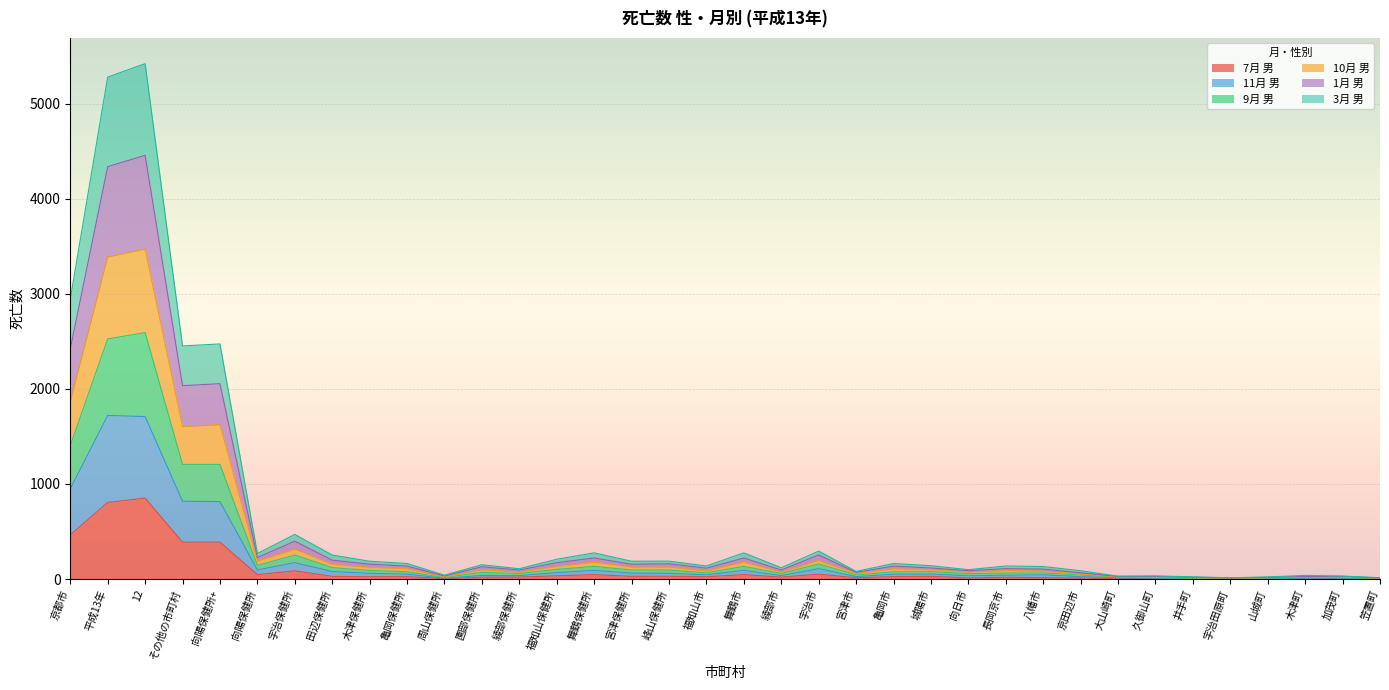

Rank the series at 福知山市 from lowest to highest value.

7月 男, 11月 男, 3月 男, 10月 男, 9月 男, 1月 男